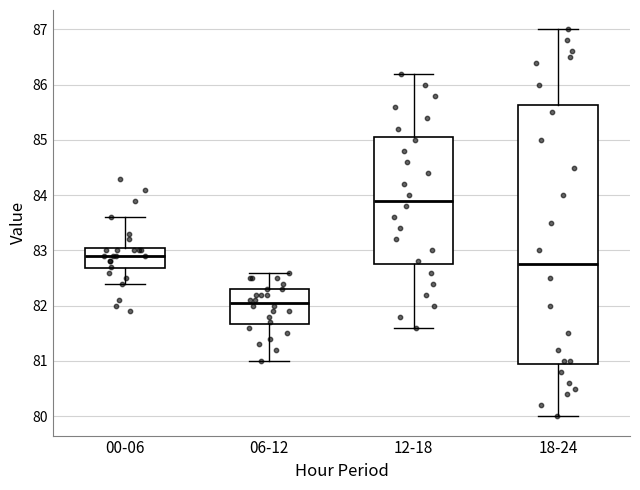

Reading left to right, read every box against the y-axis: the position of its median line, the range the box covers, and the ends of its whiskers. The values are not printed on the chart, so give them approximately, as read against the axis.

00-06: median 82.9, box 82.7 to 83.1, whiskers 82.4 to 83.6
06-12: median 82.1, box 81.7 to 82.3, whiskers 81.0 to 82.6
12-18: median 83.9, box 82.8 to 85.1, whiskers 81.6 to 86.2
18-24: median 82.8, box 81.0 to 85.6, whiskers 80.0 to 87.0